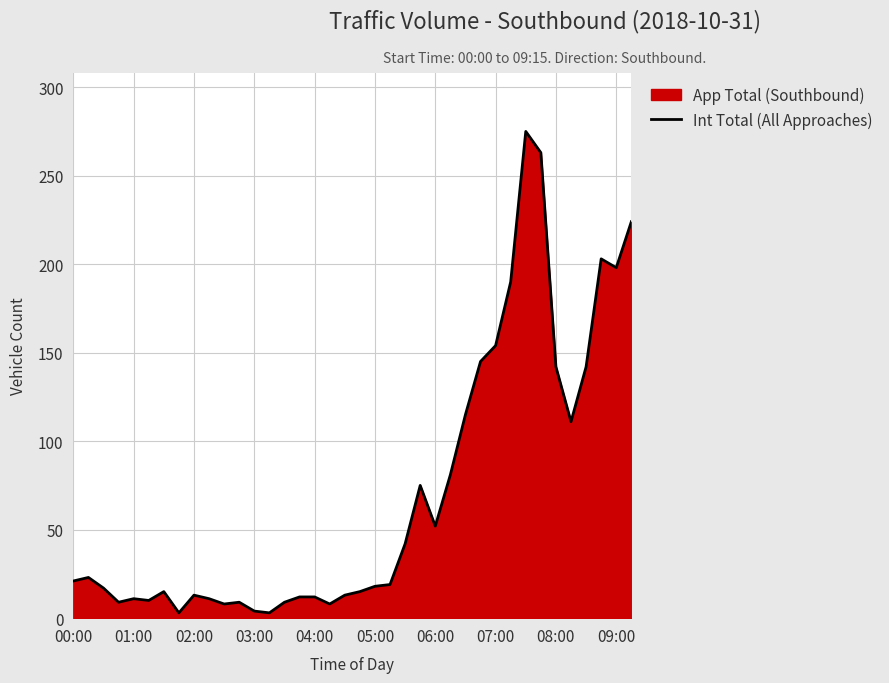

True or false: there are more than 0 points higher than both neighbors.

True